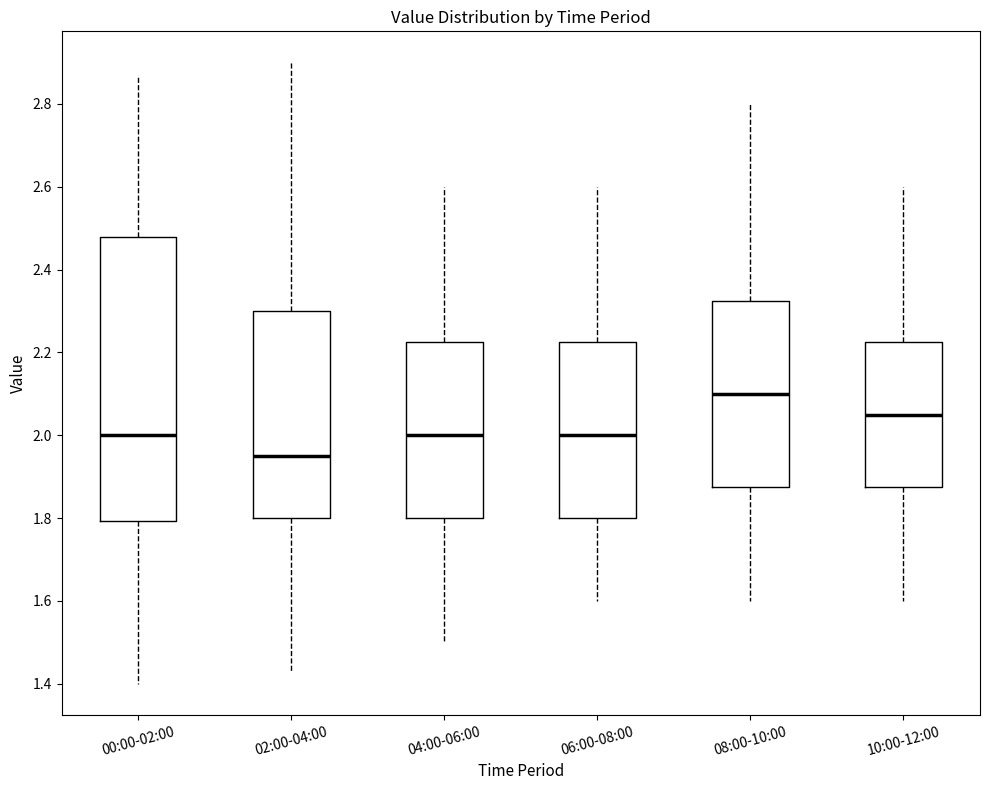

Which box's median line is the highest?

08:00-10:00